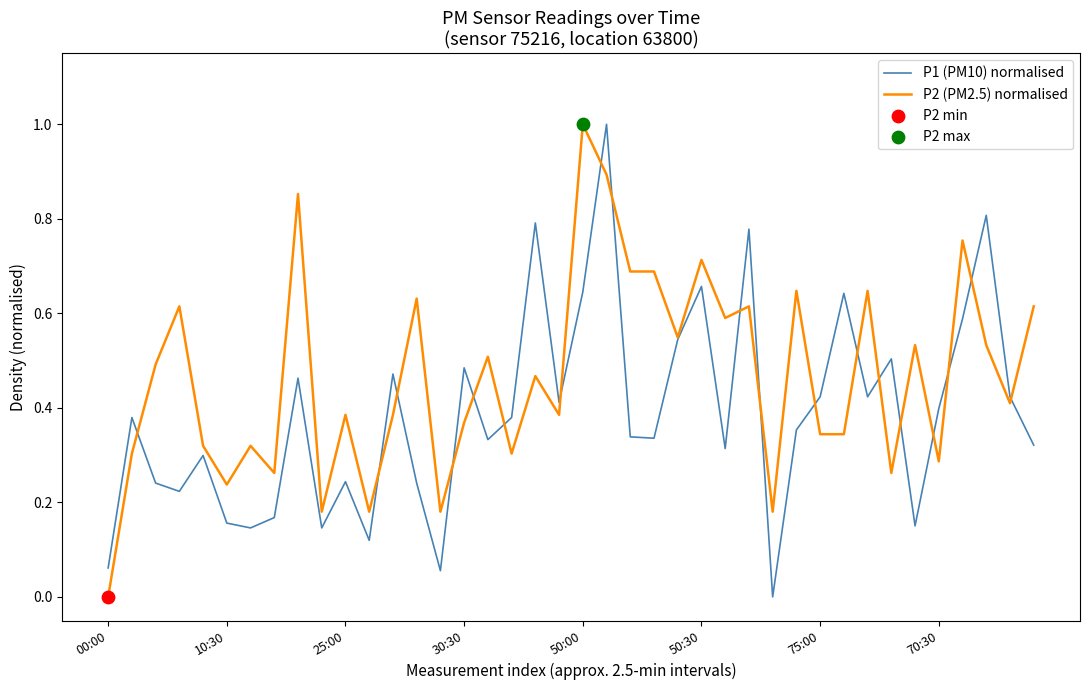

Which series has the largest total across all categories?

P2 (PM2.5) normalised